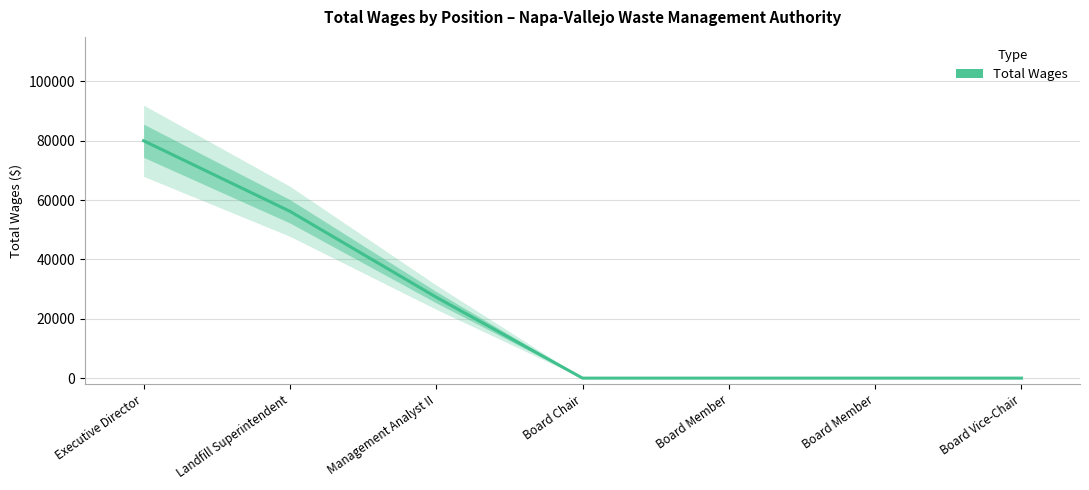

How many values are above zero?

3